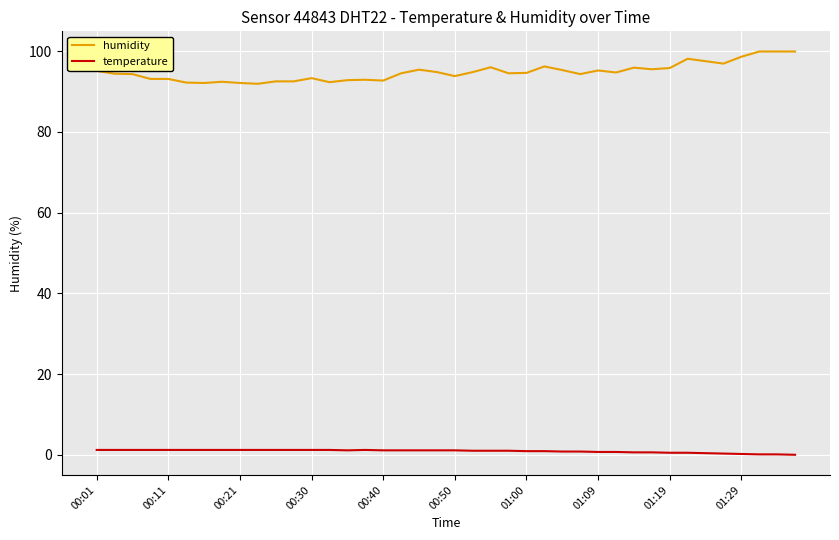

List the series in order of their overall mean, lowest first.

temperature, humidity